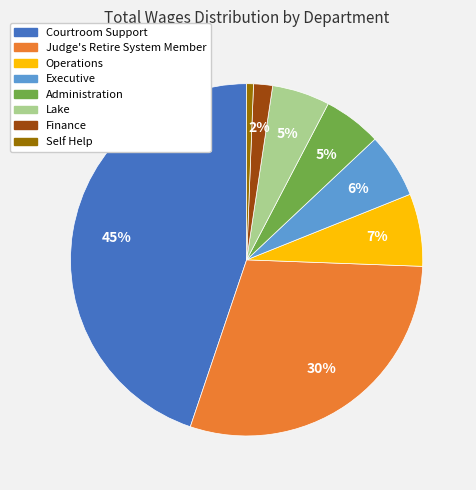

Is there any slice that represents more than half of the pie?

No